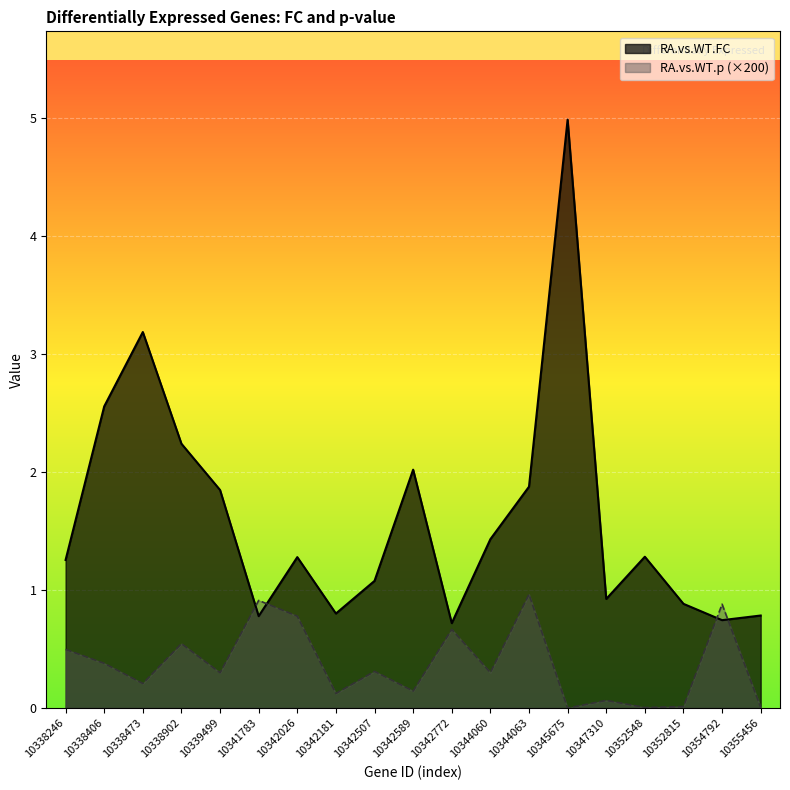

At which label does RA.vs.WT.FC first exceed 1?

10338246